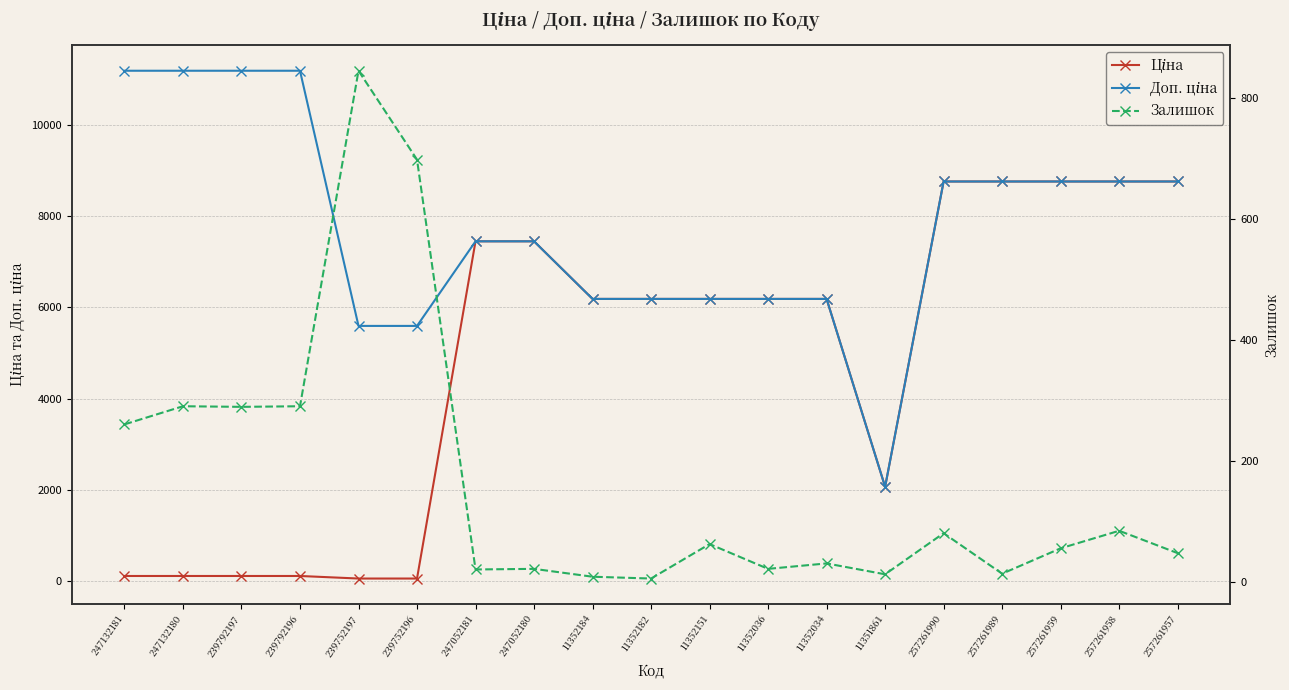

Rank the categories by Доп. ціна value from highest to lowest.

247132181, 247132180, 239792197, 239792196, 257261990, 257261989, 257261959, 257261958, 257261957, 247052181, 247052180, 11352184, 11352182, 11352151, 11352036, 11352034, 239752197, 239752196, 11351861